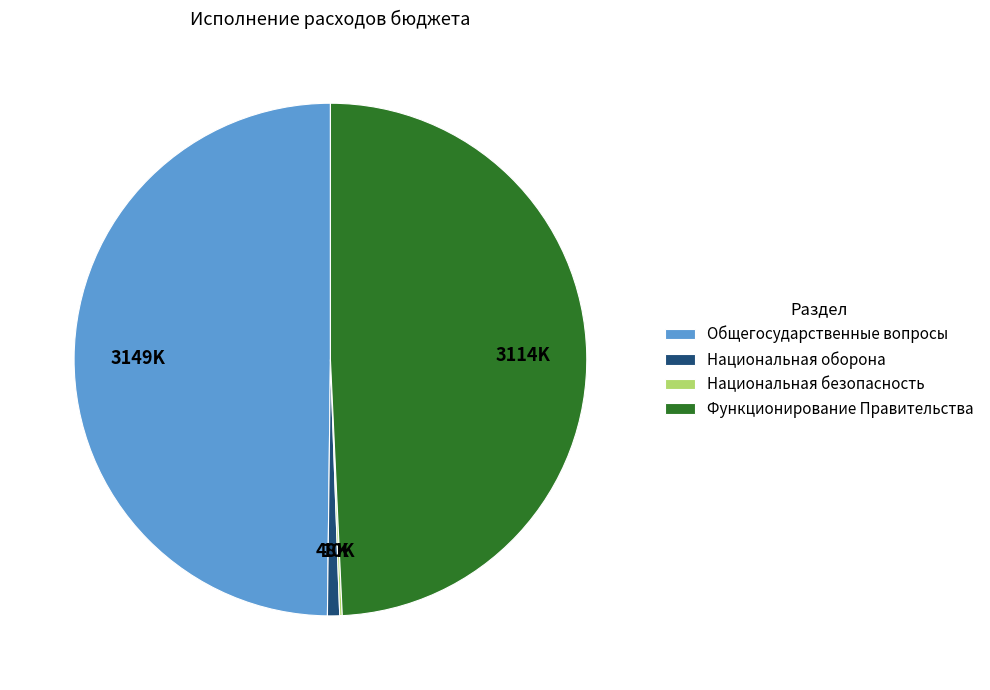

Which slice is the largest?

Общегосударственные вопросы